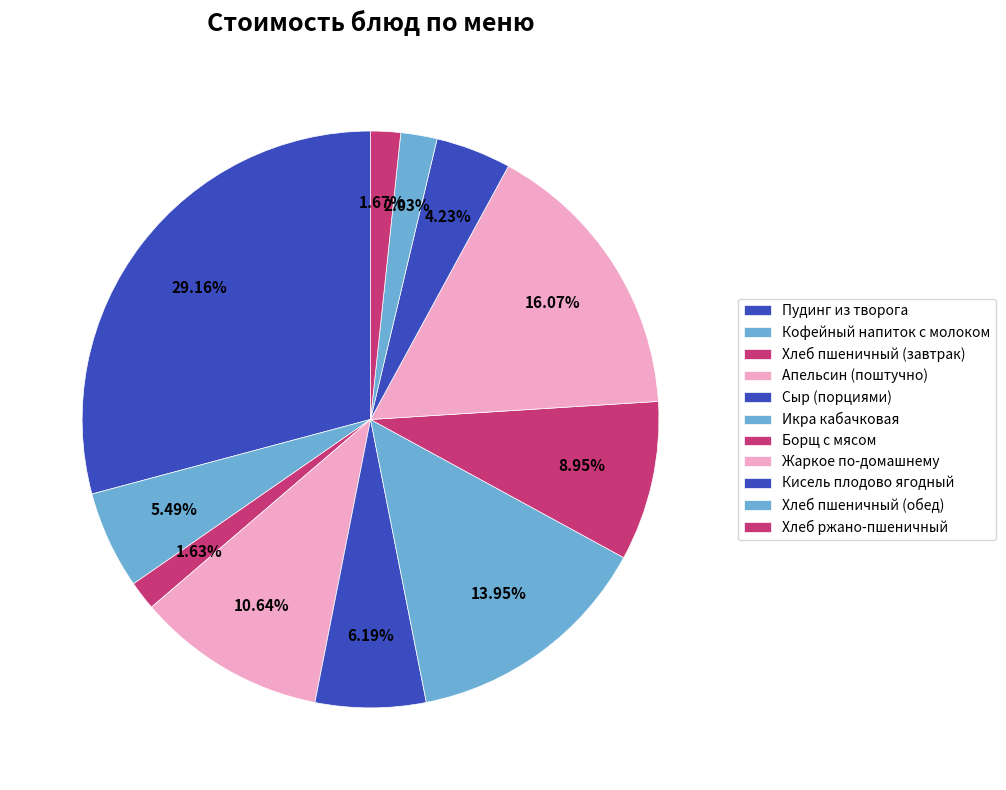

Which has a higher value, Борщ с мясом or Сыр (порциями)?

Борщ с мясом